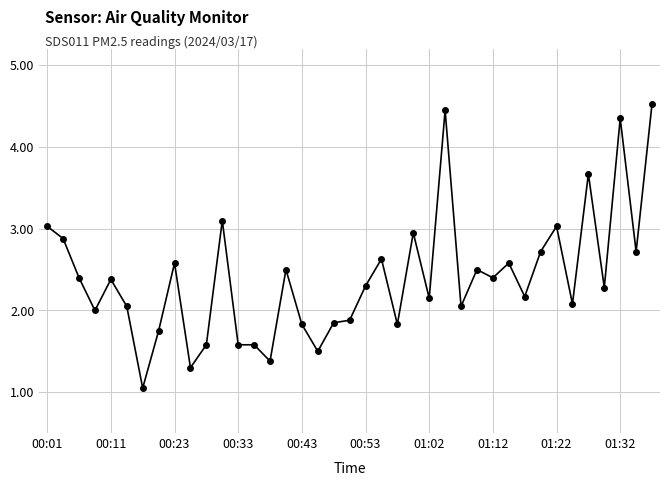

What is the difference between the maximum and minimum values?

3.5